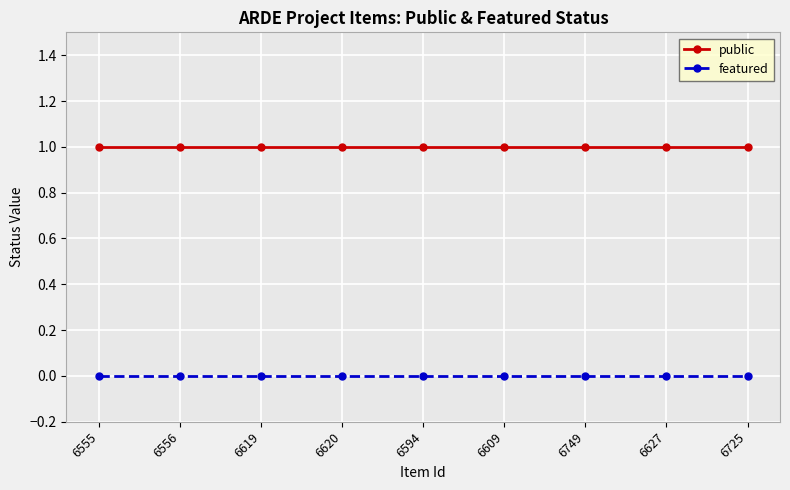

Reading left to right, transcribe all the data shown in this chart.

public: 6555=1	6556=1	6619=1	6620=1	6594=1	6609=1	6749=1	6627=1	6725=1
featured: 6555=0	6556=0	6619=0	6620=0	6594=0	6609=0	6749=0	6627=0	6725=0